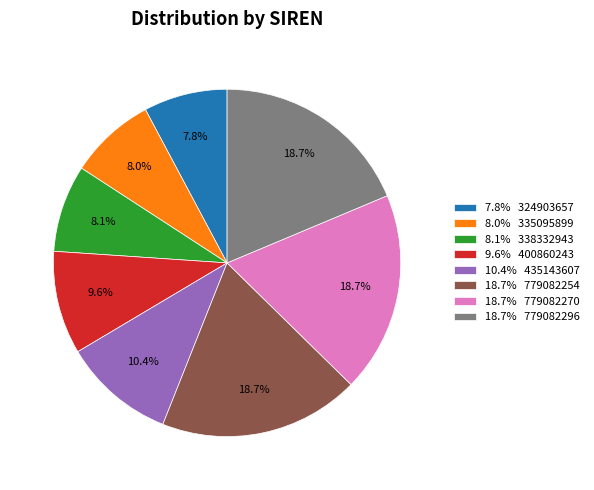

Combined, what portion of the pie is 7.8% 324903657 and 8.1% 338332943?

15.9%